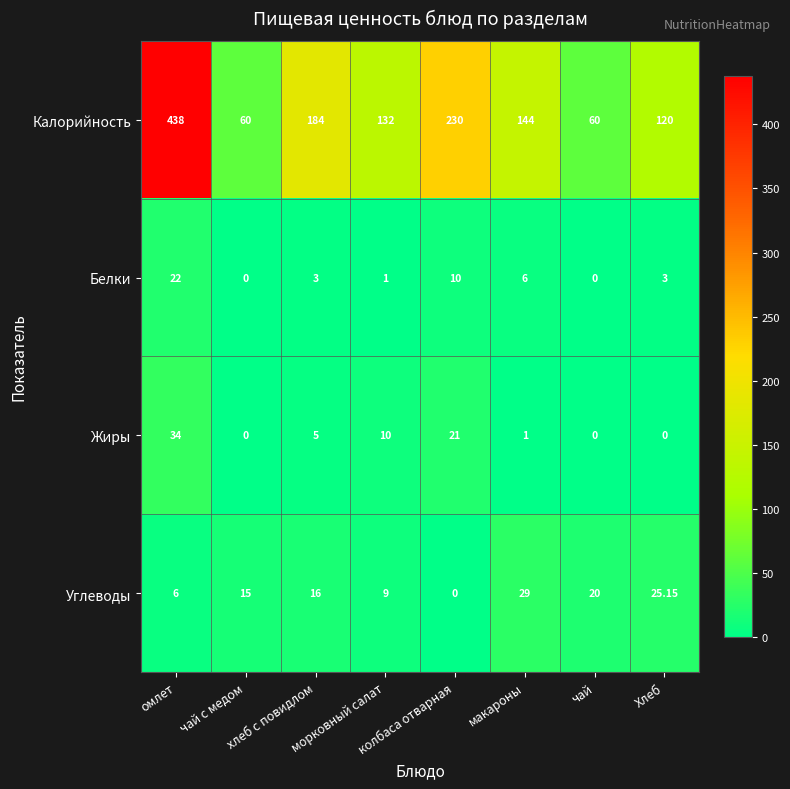

Which series has the largest total across all categories?

Калорийность